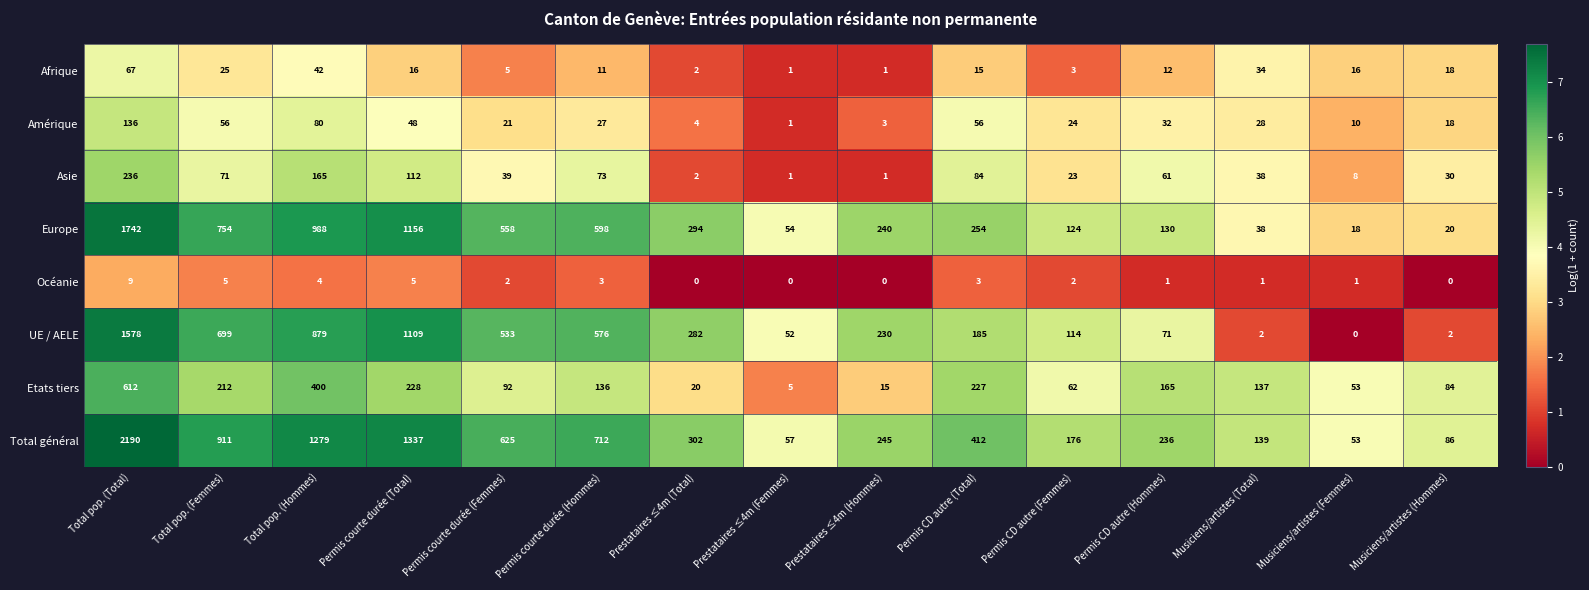

Rank the categories by Total général value from highest to lowest.

Total pop. (Total), Permis courte durée (Total), Total pop. (Hommes), Total pop. (Femmes), Permis courte durée (Hommes), Permis courte durée (Femmes), Permis CD autre (Total), Prestataires ≤4m (Total), Prestataires ≤4m (Hommes), Permis CD autre (Hommes), Permis CD autre (Femmes), Musiciens/artistes (Total), Musiciens/artistes (Hommes), Prestataires ≤4m (Femmes), Musiciens/artistes (Femmes)